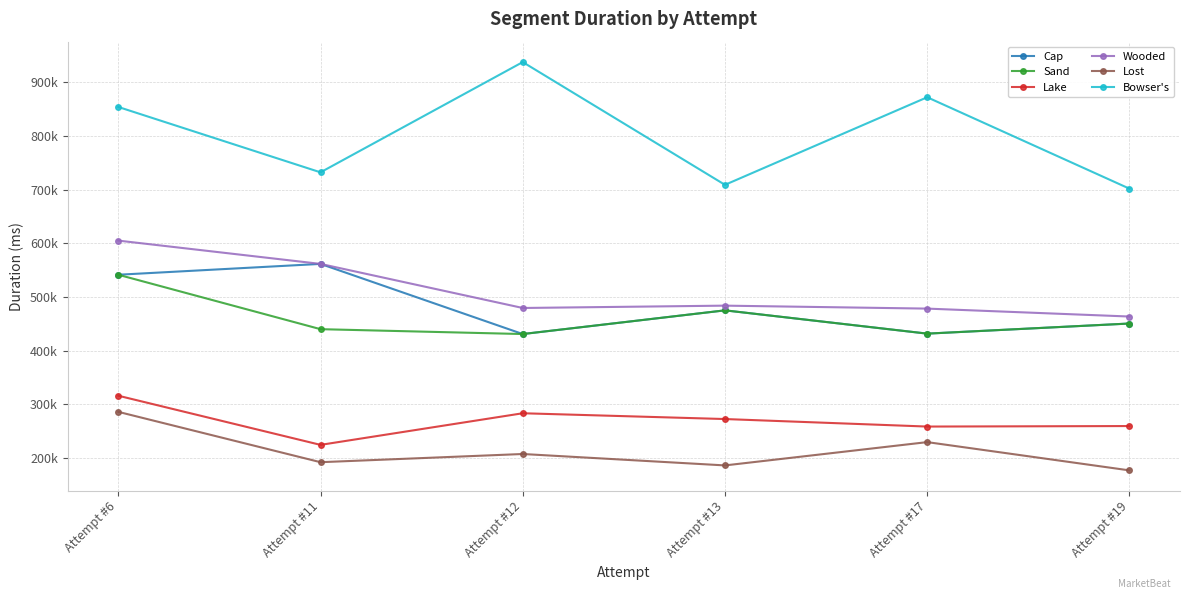

Is the value of Sand at Attempt #13 greater than the value of Lake at Attempt #6?

Yes